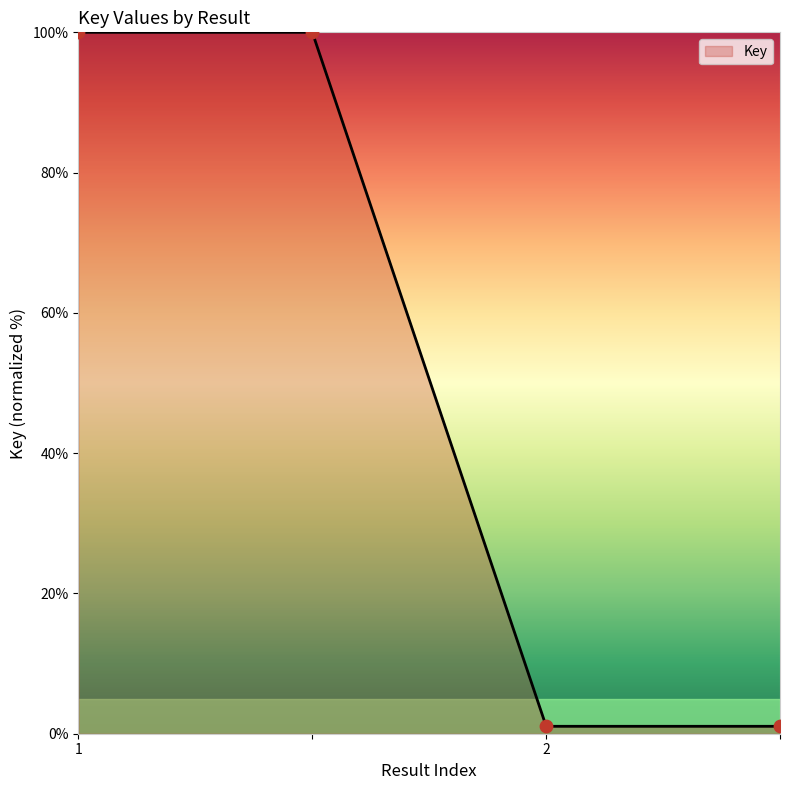

True or false: the data has more than 2 interior local peaks.

False